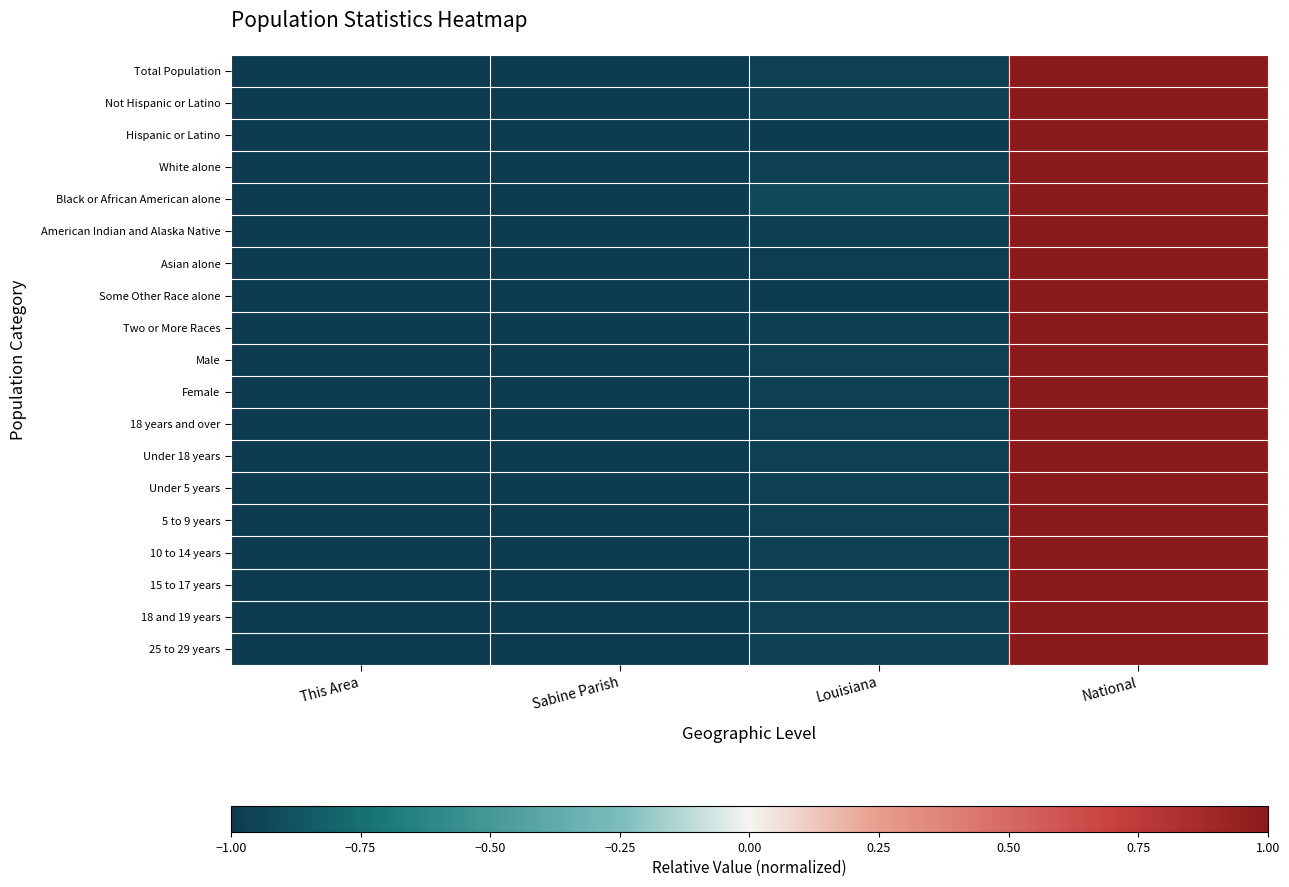

At how many categories does at least one series exceed 0?

1